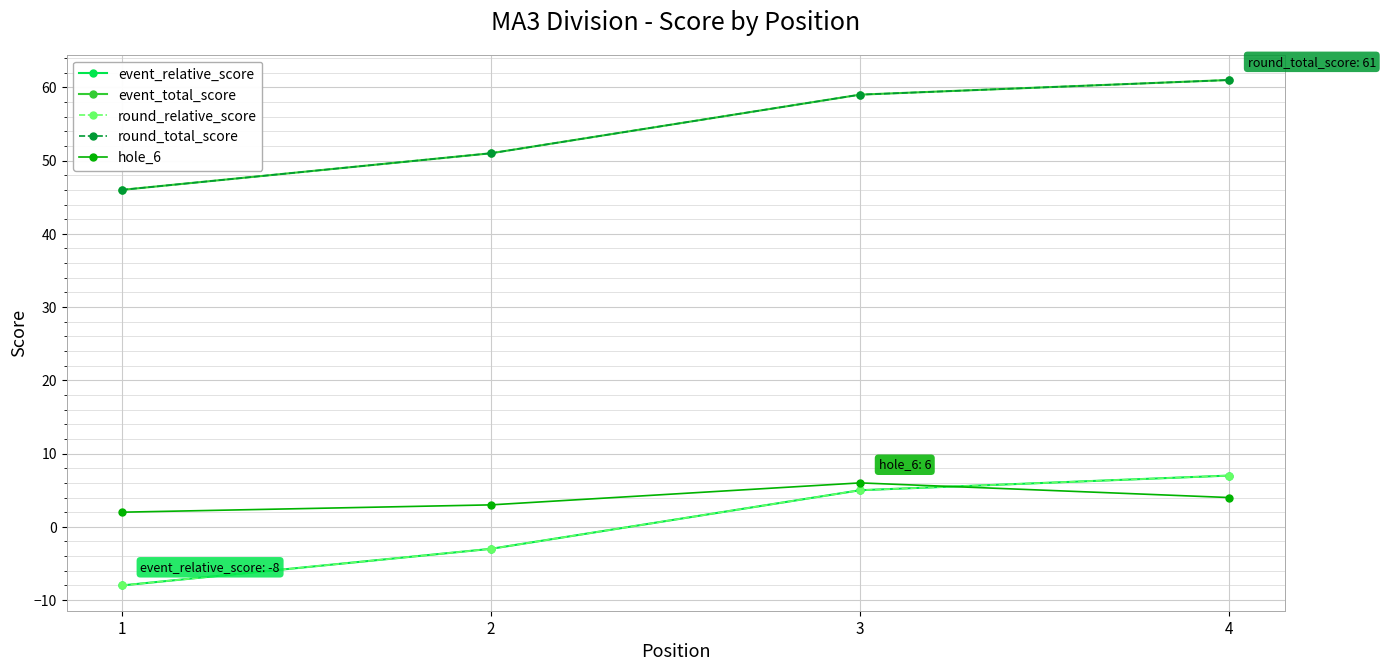

Does the chart have visible grid lines?

Yes